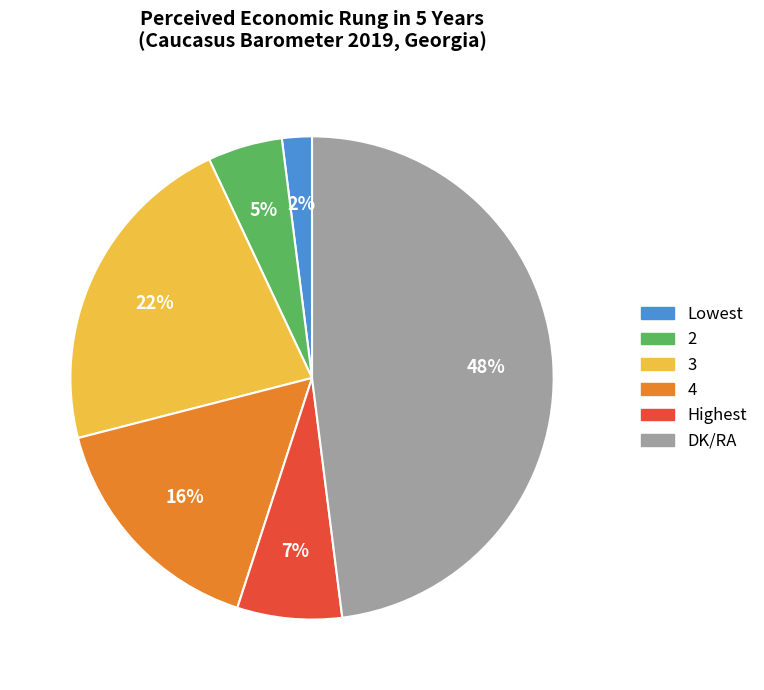

Approximately how many times larger is the value at Lowest compared to 2?

0.4